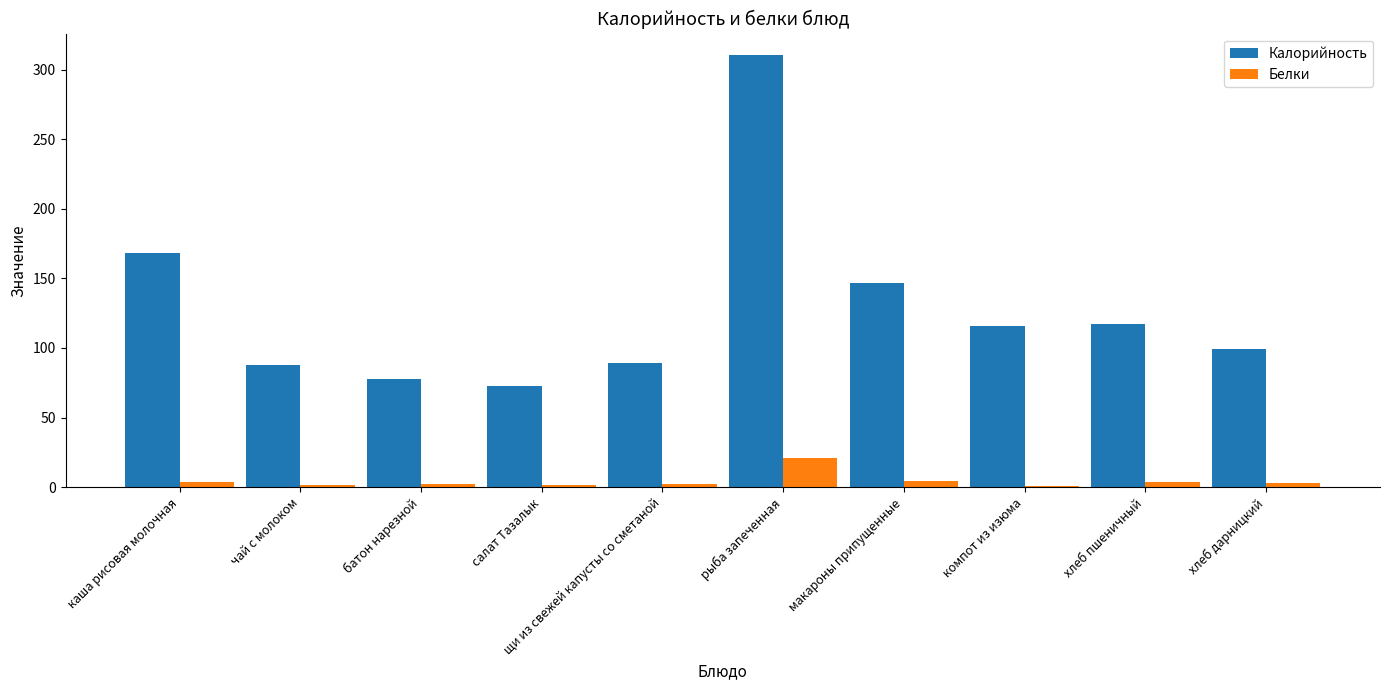

What value does the Белки series have at рыба запеченная?

21.1